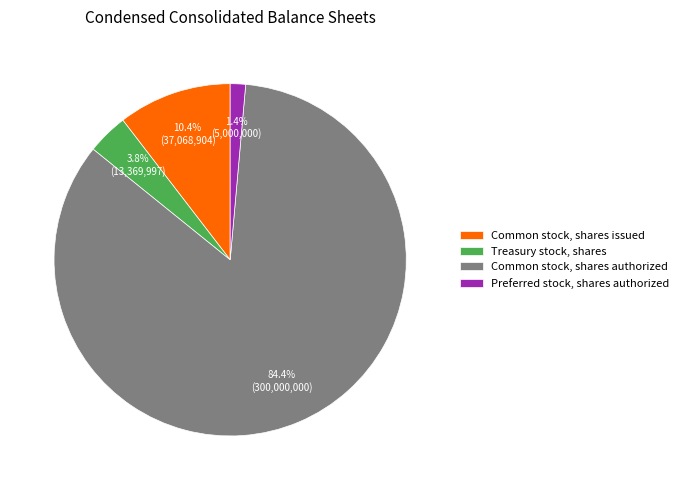

Which category has the biggest portion of the pie?

Common stock, shares authorized